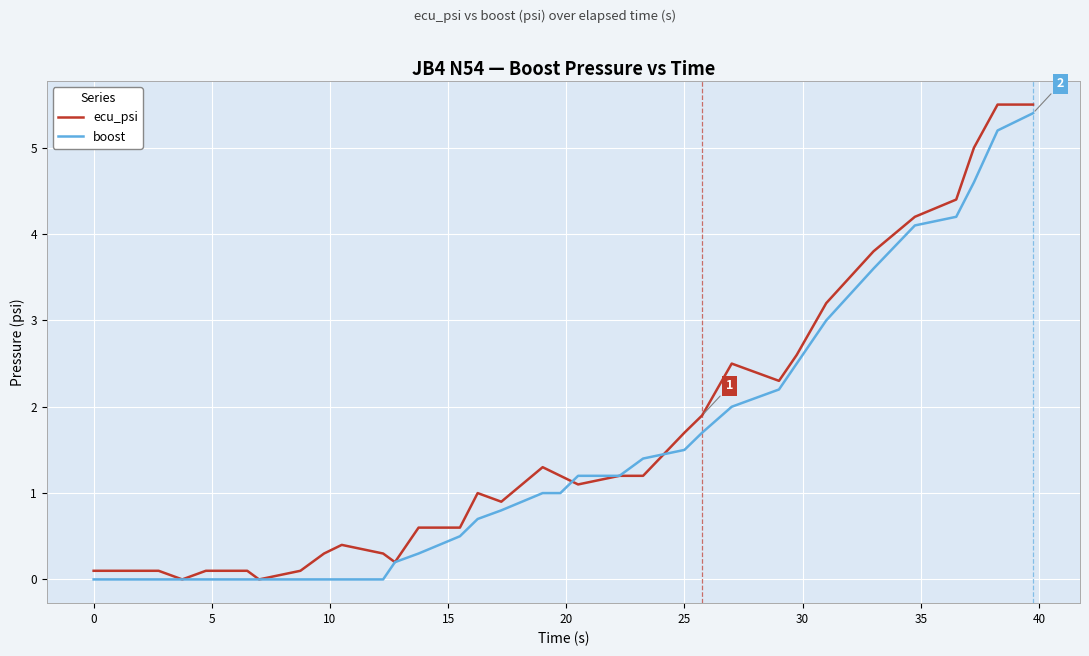

True or false: ecu_psi has more than 1 interior local peaks.

True